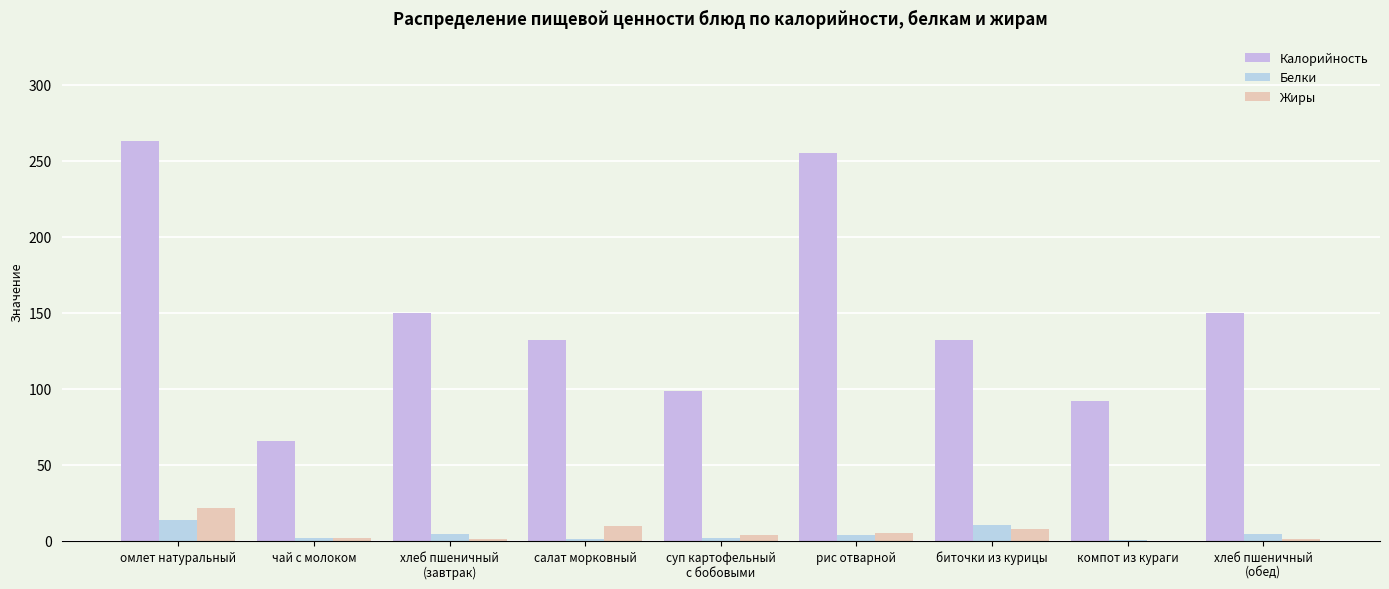

Which category has the highest value across all series?

омлет натуральный